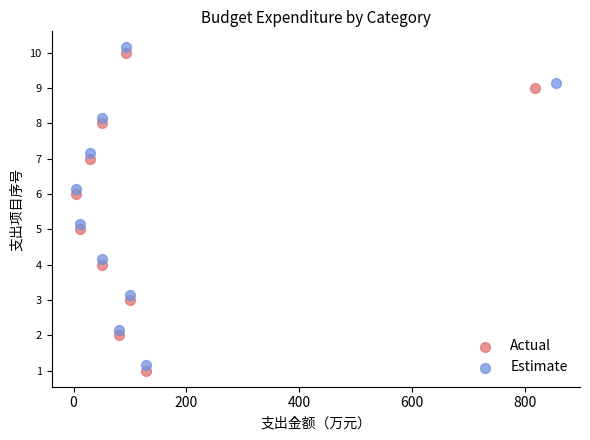

Which series contains the lowest Y value?

Actual